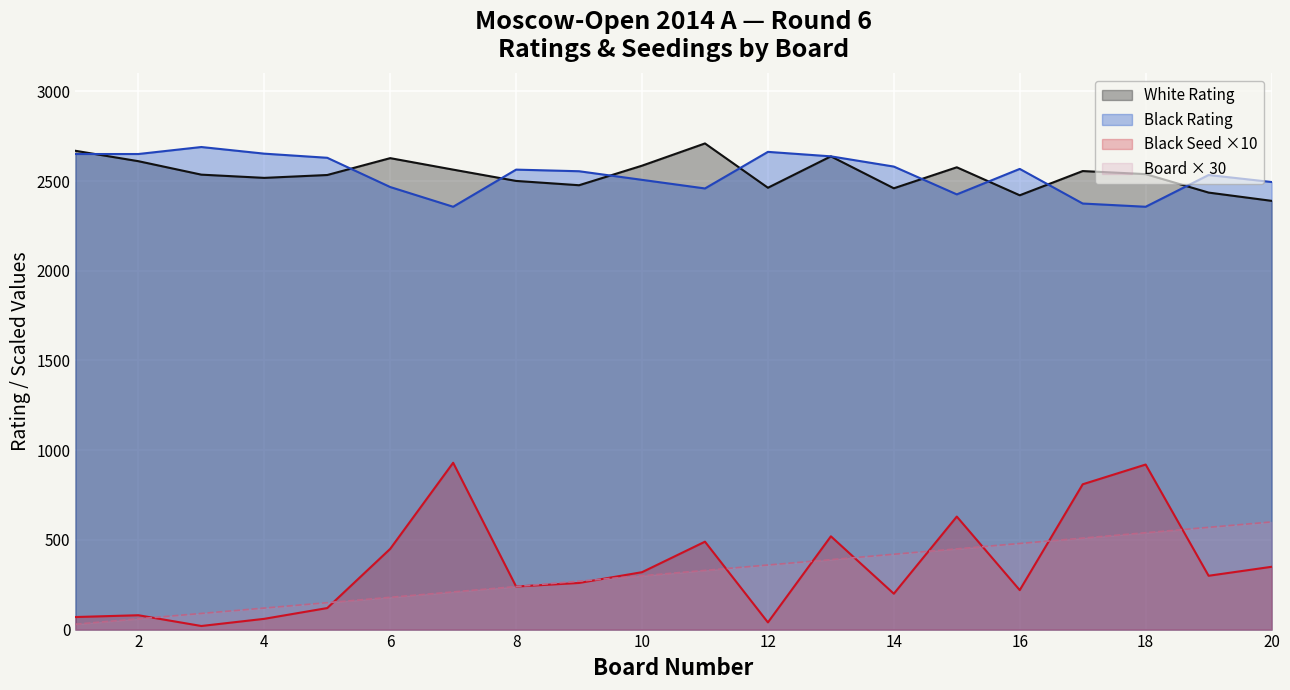

At which category is the sum across all series the highest?

18